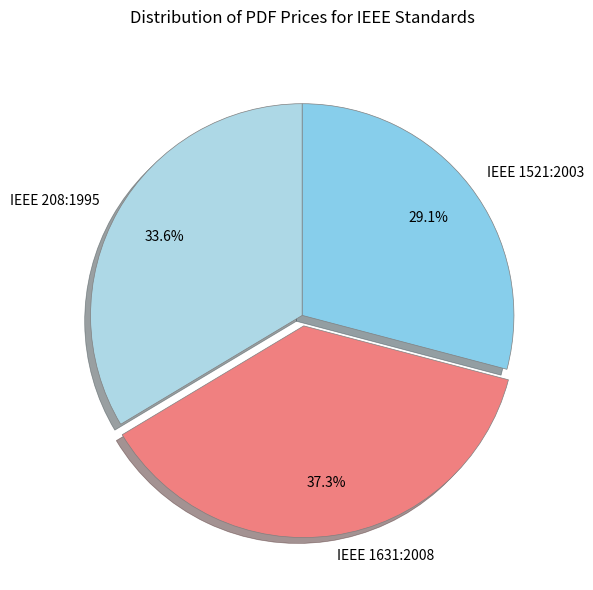

Rank the categories by value from lowest to highest.

IEEE 1521:2003, IEEE 208:1995, IEEE 1631:2008